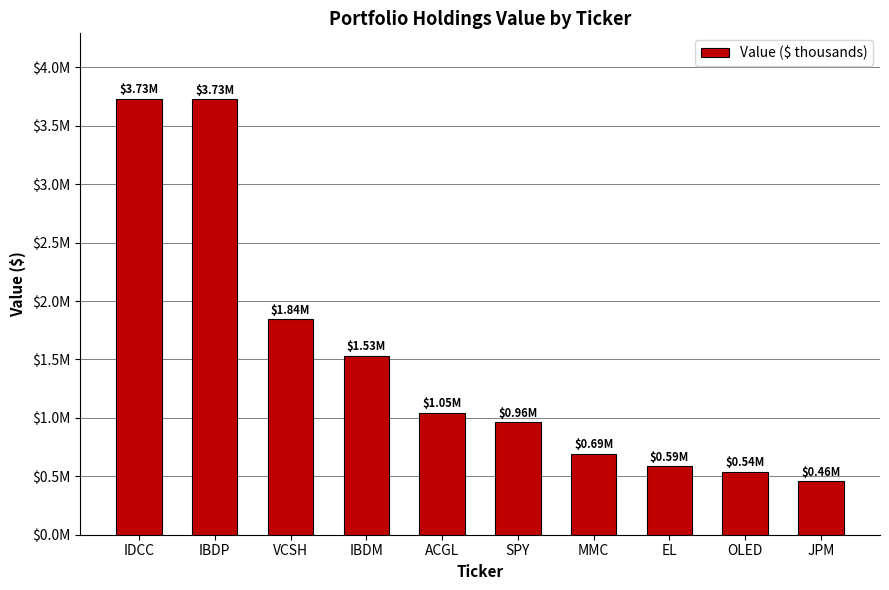

Which has a higher value, IBDP or ACGL?

IBDP